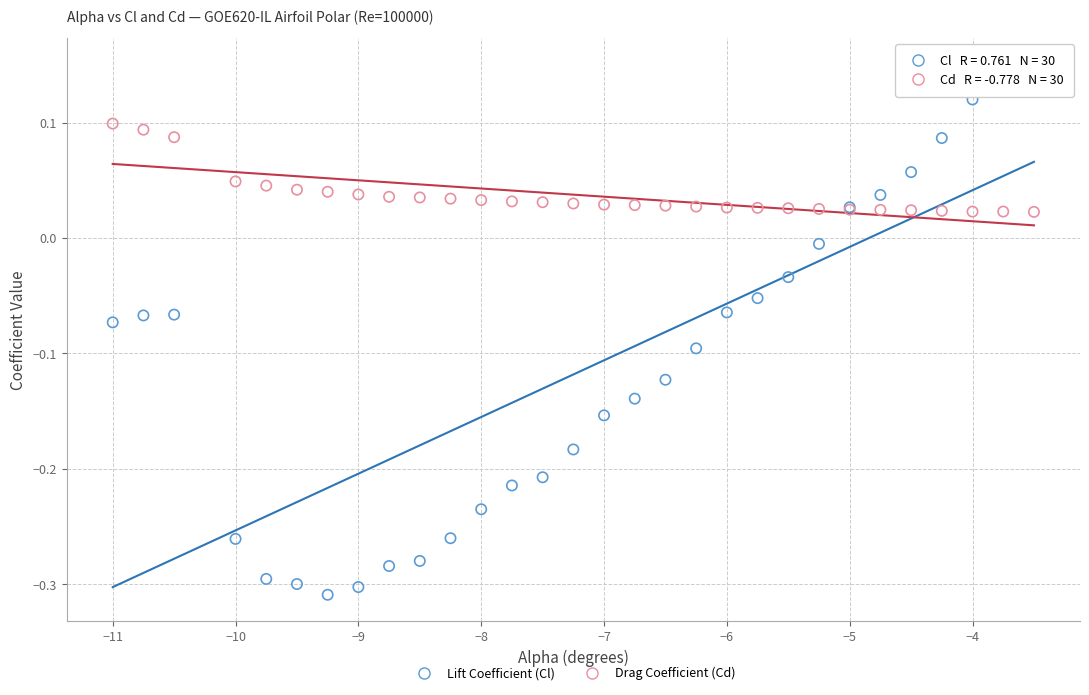

Which series has the widest spread of Y values?

Lift Coefficient (Cl)